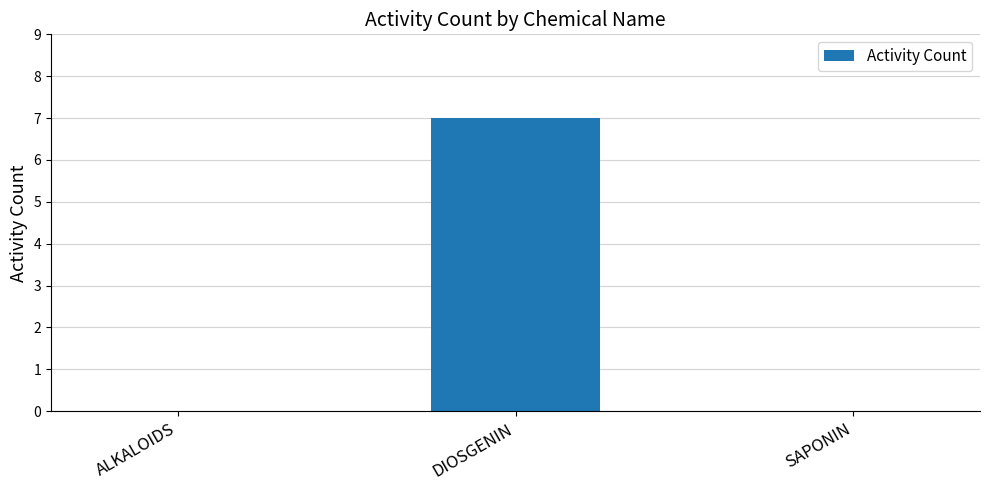

The value at SAPONIN is 0. True or false?

True